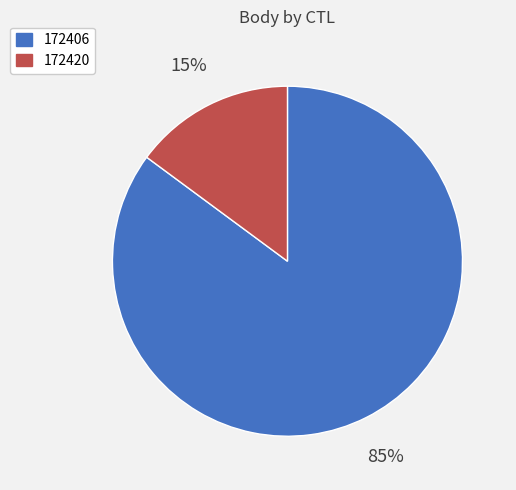

Rank the categories by value from lowest to highest.

172420, 172406